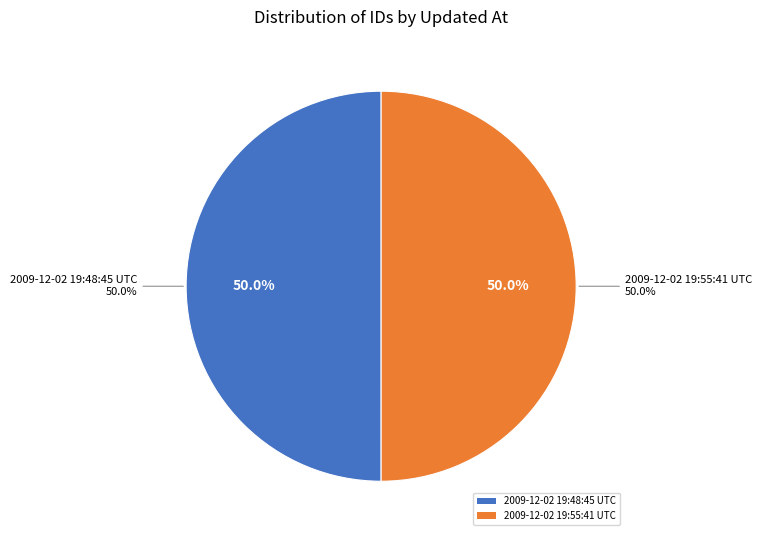

To the nearest percent, what percentage of the pie is 2009-12-02 19:48:45 UTC?

50%